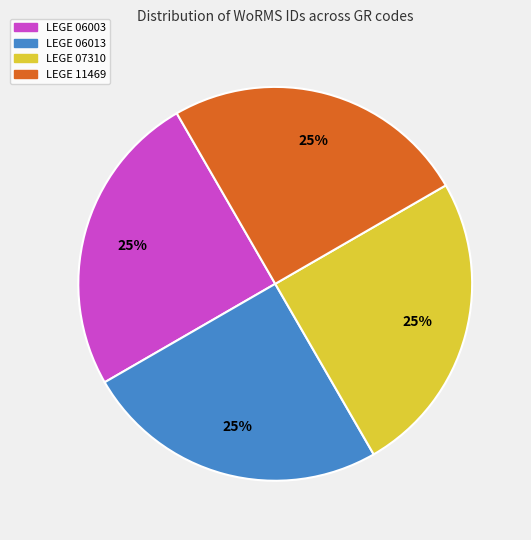

Is it true that LEGE 06003 is 10% of the pie?

False